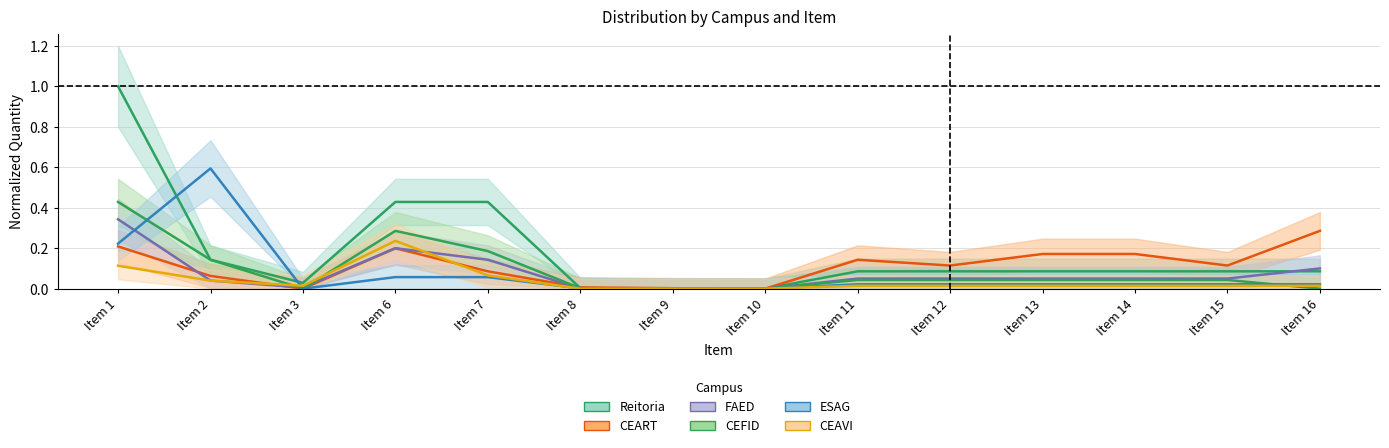

Between which two adjacent categories do FAED and CEAVI first intersect?

Item 2 and Item 3